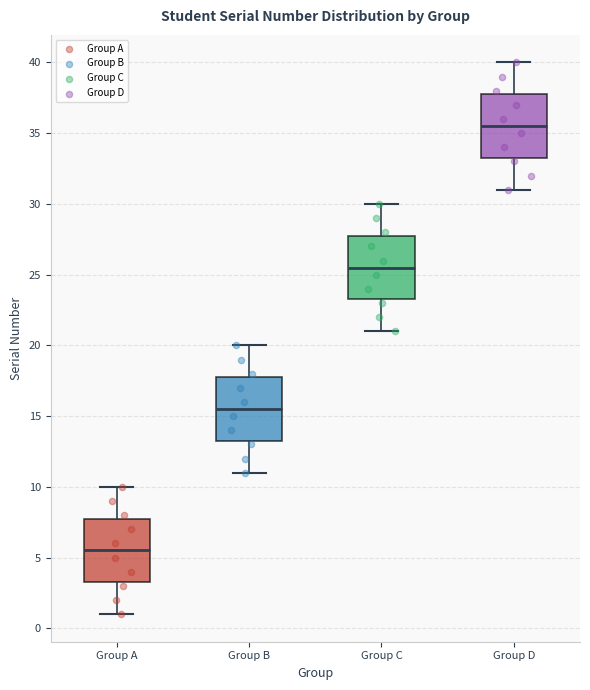

Reading left to right, transcribe this box plot: for each box, give where its median line is, the range the box spans, and where its two whiskers end, as read against the y-axis. The values are not printed on the chart, so give them approximately, as read against the axis.

Group A: median 5.5, box 3.5 to 8.0, whiskers 1.0 to 10.0
Group B: median 15.5, box 13.5 to 18.0, whiskers 11.0 to 20.0
Group C: median 25.5, box 23.5 to 28.0, whiskers 21.0 to 30.0
Group D: median 35.5, box 33.5 to 38.0, whiskers 31.0 to 40.0